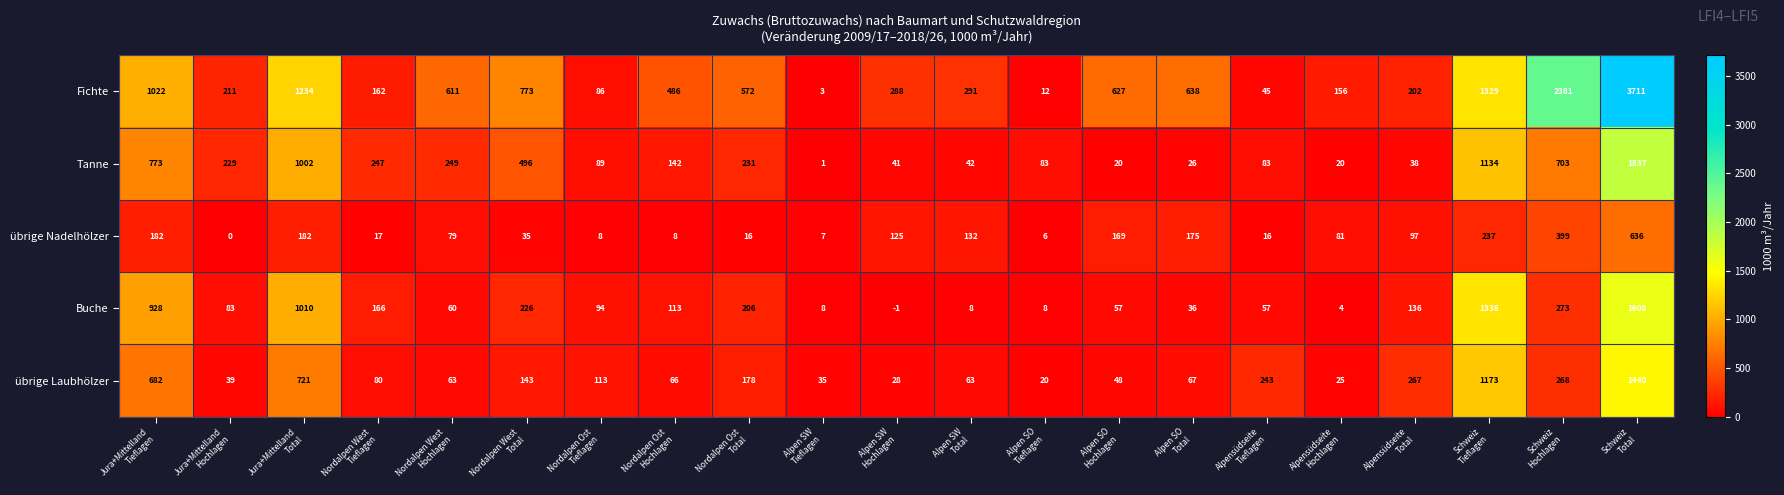

How many data points in Tanne are less than 142?

10